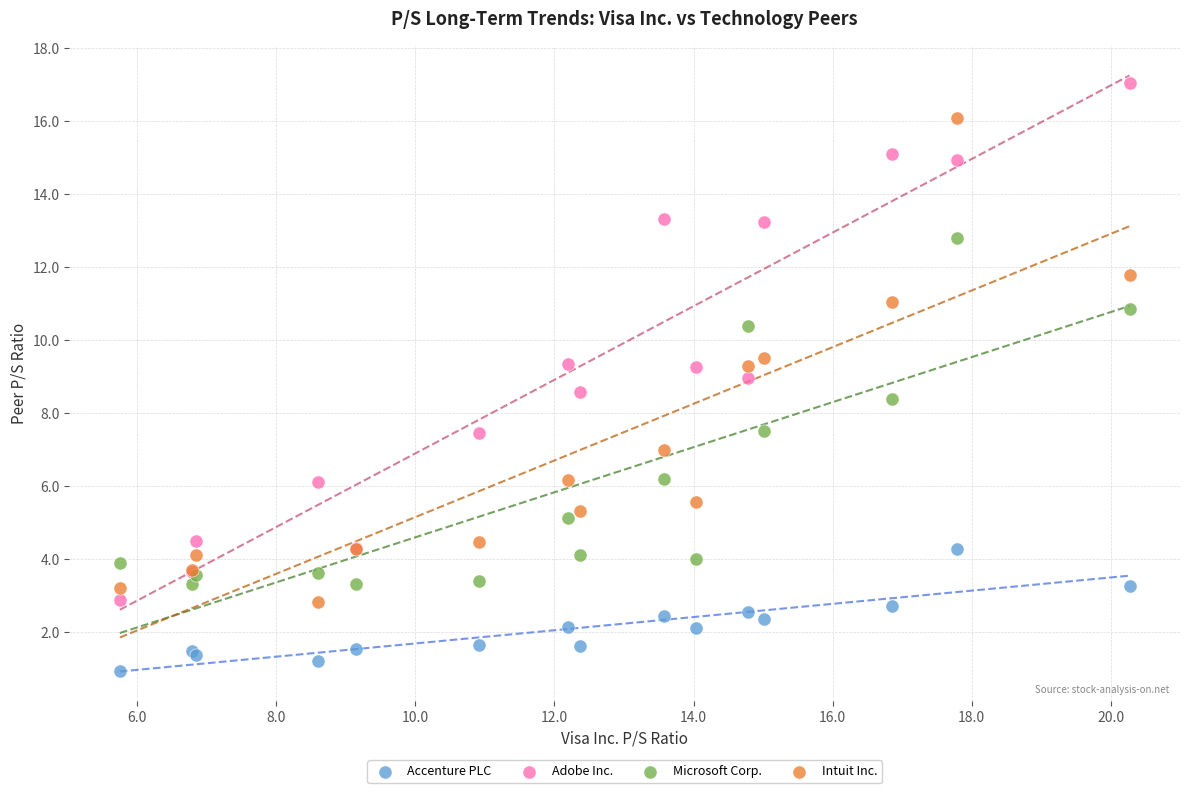

What is the X range (max minus min) for the scatter plot?

14.5